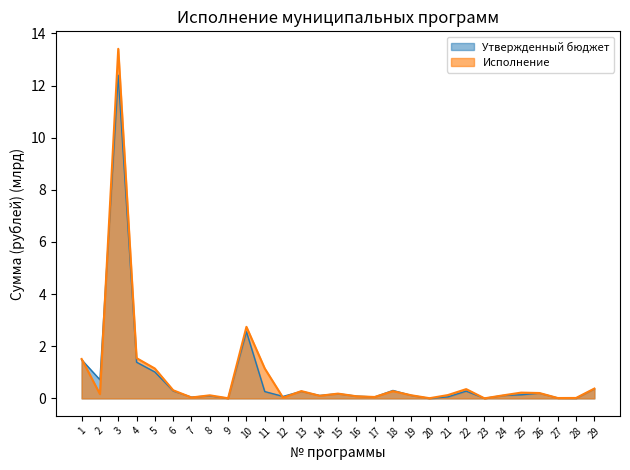

Reading left to right, transcribe all the data shown in this chart.

Утвержденный бюджет: 1=1.5	2=0.7	3=12.4	4=1.4	5=1.0	6=0.3	7=0.0	8=0.1	9=0.0	10=2.6	11=0.3	12=0.1	13=0.3	14=0.1	15=0.2	16=0.1	17=0.1	18=0.3	19=0.1	20=0.0	21=0.1	22=0.3	23=0.0	24=0.1	25=0.1	26=0.2	27=0.0	28=0.0	29=0.4
Исполнение: 1=1.5	2=0.2	3=13.4	4=1.5	5=1.1	6=0.3	7=0.0	8=0.1	9=0.0	10=2.7	11=1.1	12=0.0	13=0.3	14=0.1	15=0.2	16=0.1	17=0.1	18=0.3	19=0.1	20=0.0	21=0.1	22=0.4	23=0.0	24=0.1	25=0.2	26=0.2	27=0.0	28=0.0	29=0.4